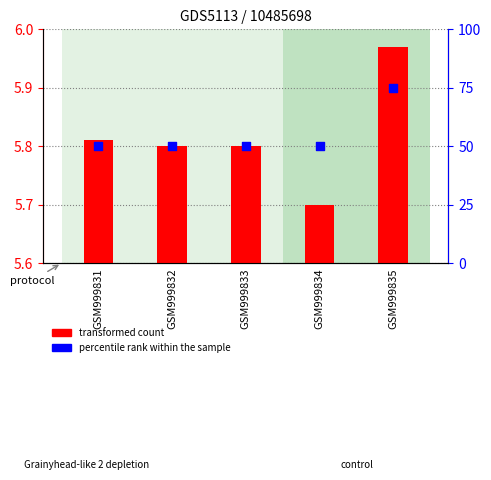

Which series contains the lowest Y value?

transformed count